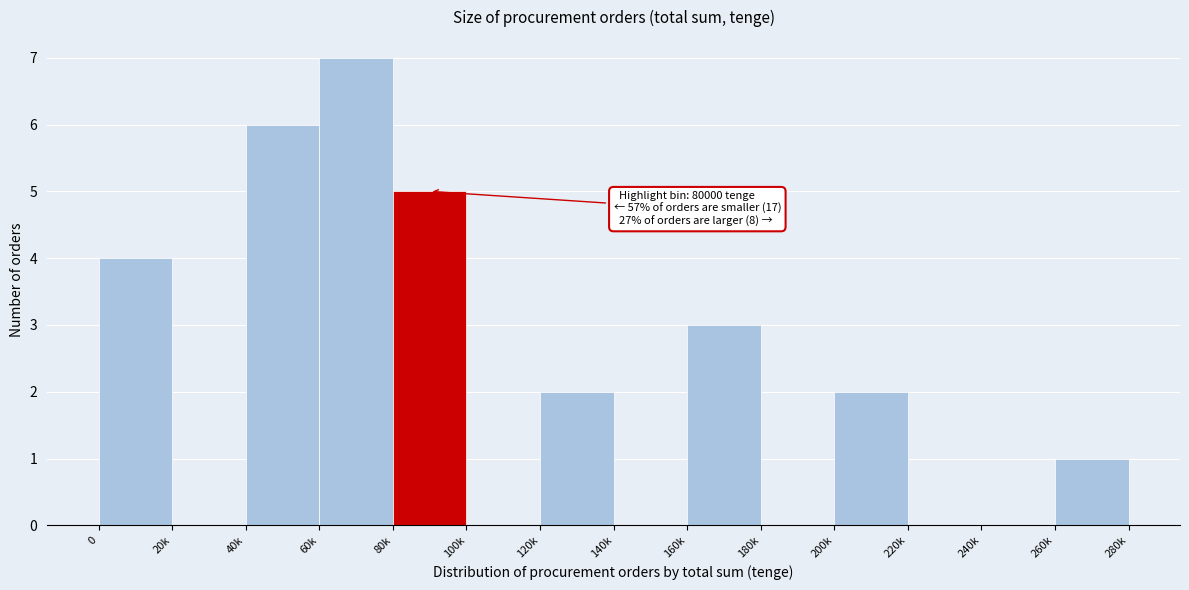

Reading left to right, transcribe all the data shown in this chart.

0=4	20k=0	40k=6	60k=7	80k=5	100k=0	120k=2	140k=0	160k=3	180k=0	200k=2	220k=0	240k=0	260k=1